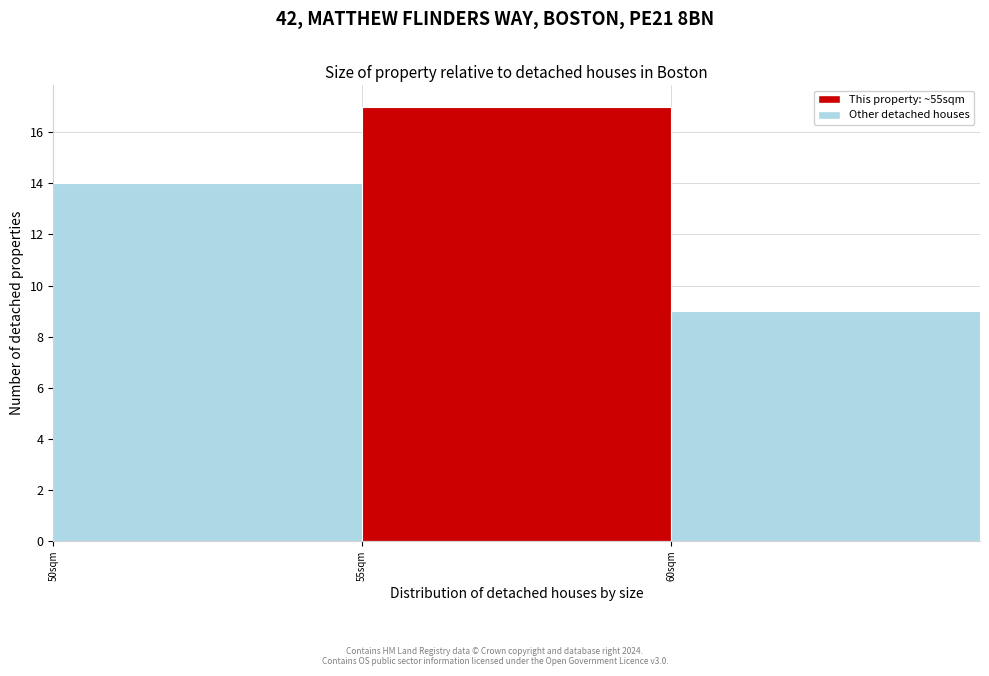

Reading left to right, transcribe this chart: for each bar, give the range it covers on the x-axis and its height. The values are not printed on the chart, so give them approximately, as read against the axis.

50 to 55: 14
55 to 60: 17
60 to 65: 9